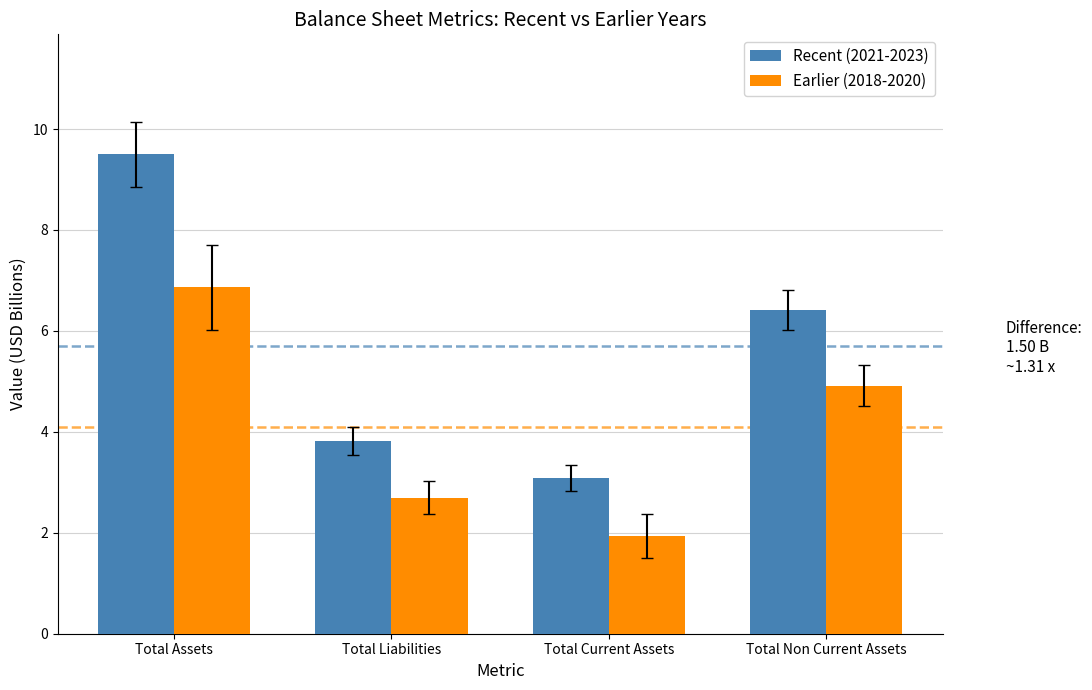

True or false: Recent (2021-2023) has a value of 6.4 at Total Non Current Assets.

True